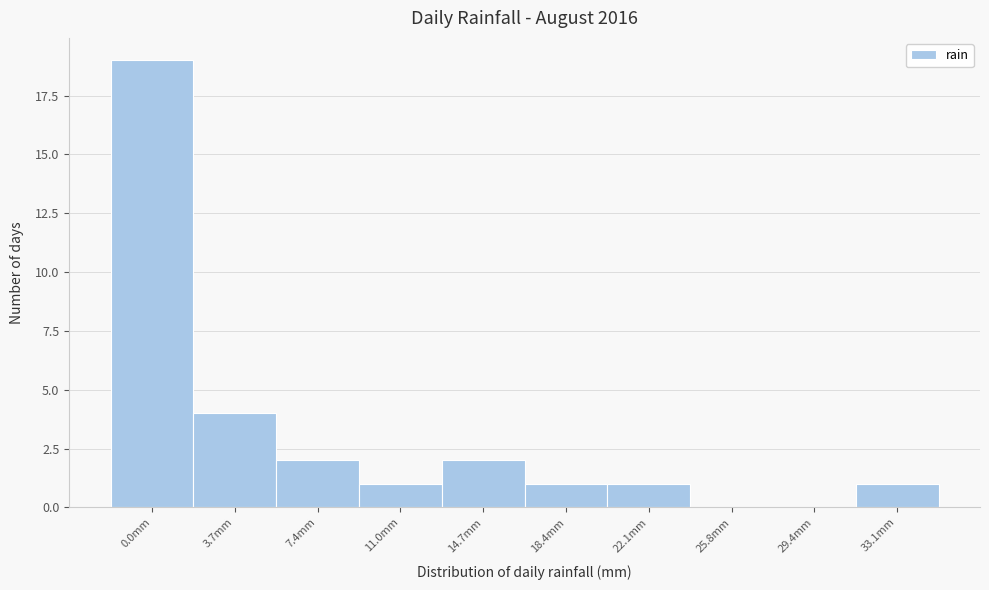

Reading left to right, what are all the values shown in this chart?

0.0mm=19	3.7mm=4	7.4mm=2	11.0mm=1	14.7mm=2	18.4mm=1	22.1mm=1	25.8mm=0	29.4mm=0	33.1mm=1